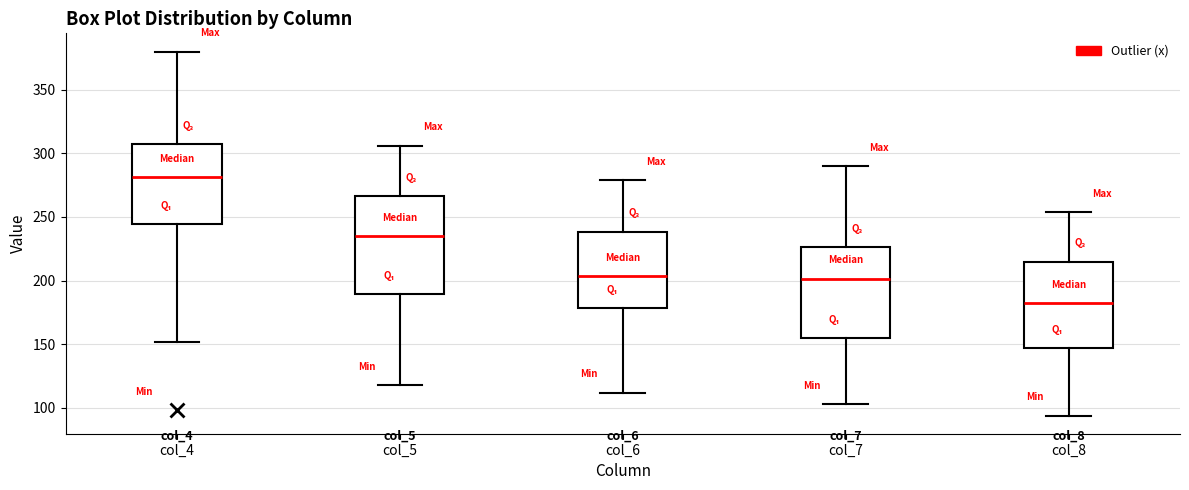

Reading left to right, read every box against the y-axis: the position of its median line, the range the box covers, and the ends of its whiskers. The values are not printed on the chart, so give them approximately, as read against the axis.

col_4: median 280, box 245 to 310, whiskers 150 to 380
col_5: median 235, box 190 to 265, whiskers 120 to 305
col_6: median 205, box 180 to 240, whiskers 110 to 280
col_7: median 200, box 155 to 225, whiskers 105 to 290
col_8: median 185, box 145 to 215, whiskers 95 to 255